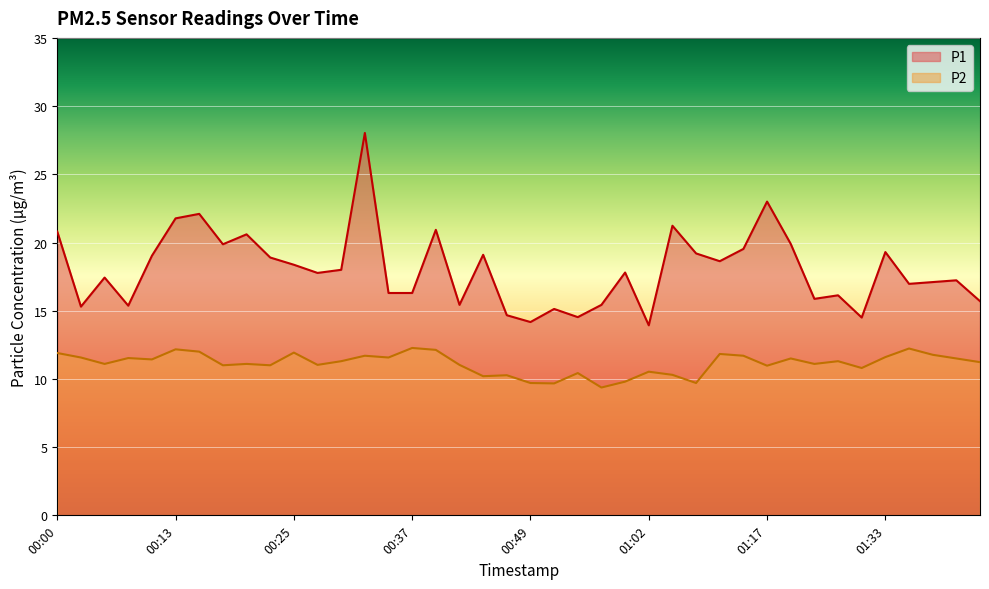

What is the label of the 24th point from the right?

00:39